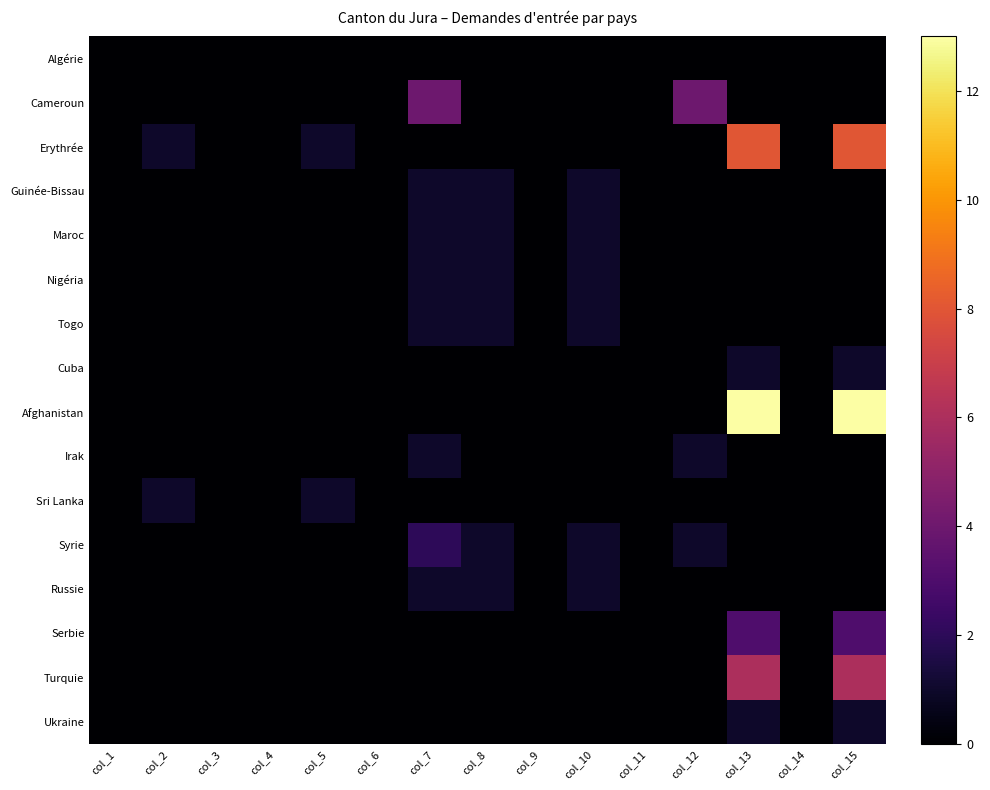

What is the greatest value displayed?

13